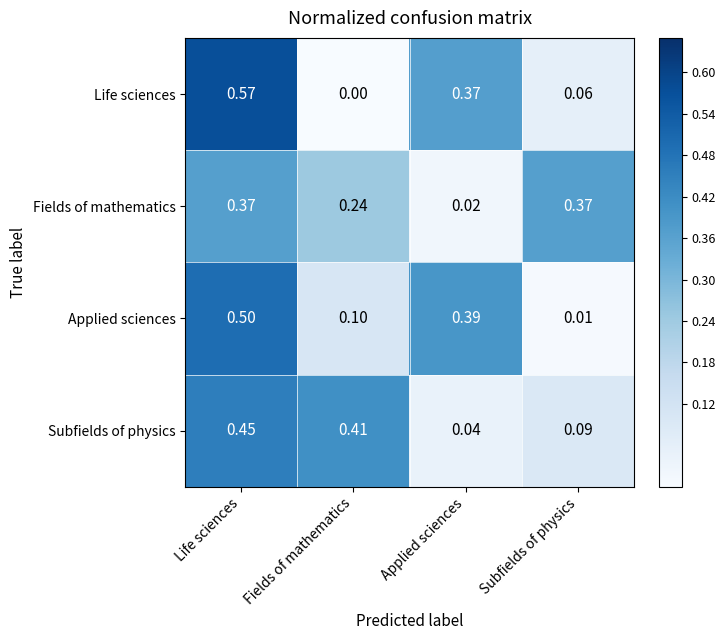

Is the value of Fields of mathematics at Applied sciences greater than the value of Life sciences at Applied sciences?

No